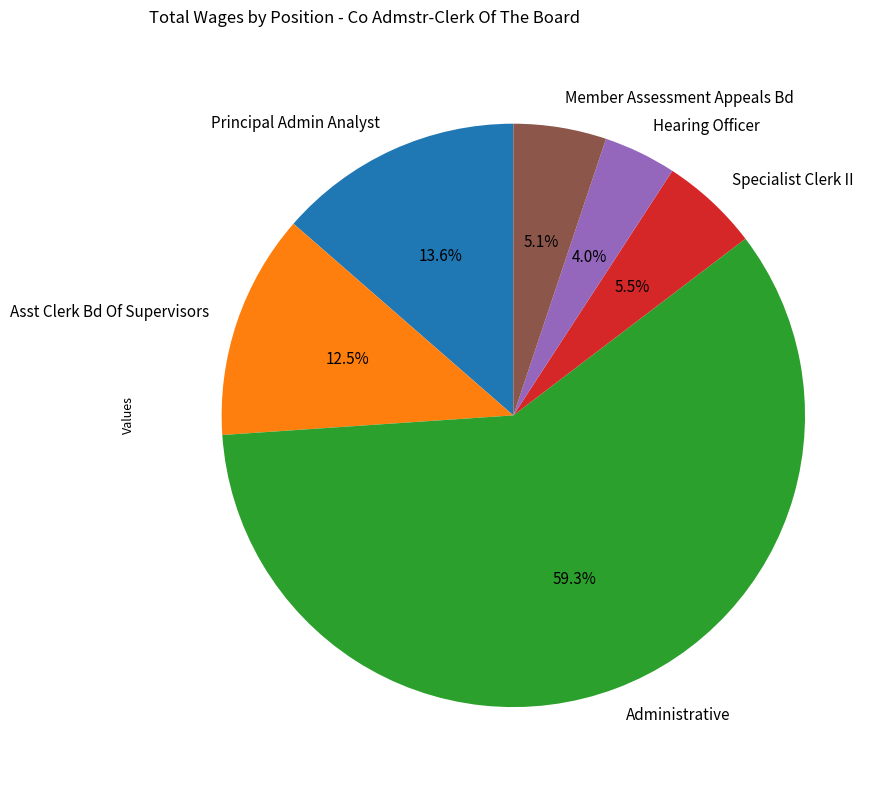

Which has a higher value, Administrative or Member Assessment Appeals Bd?

Administrative